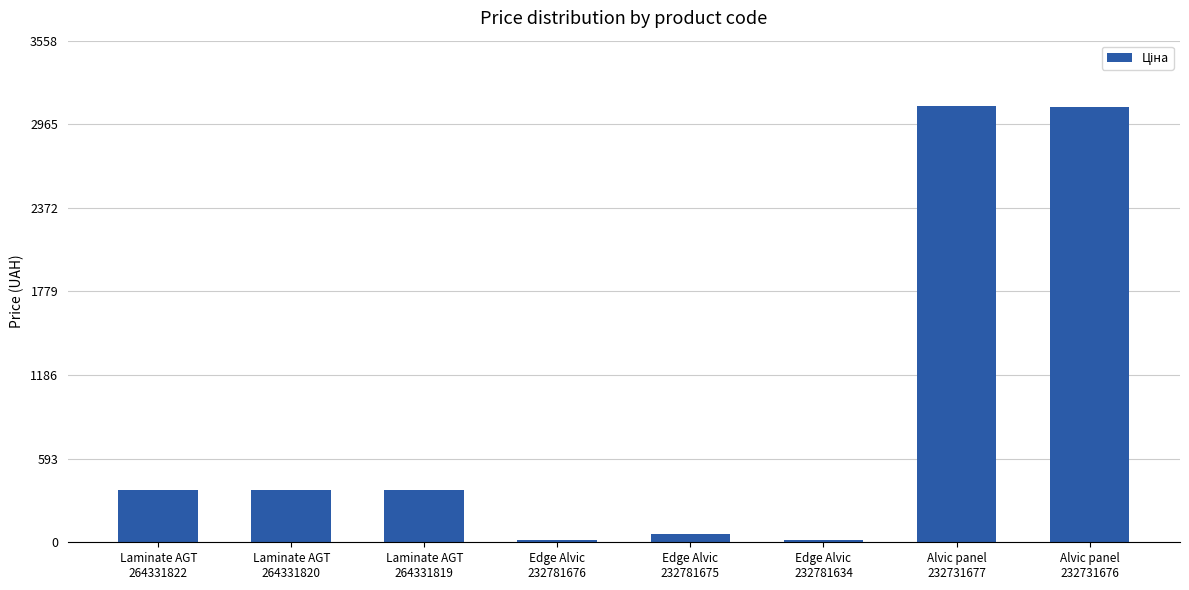

What is the maximum value shown in the chart?

3094.7